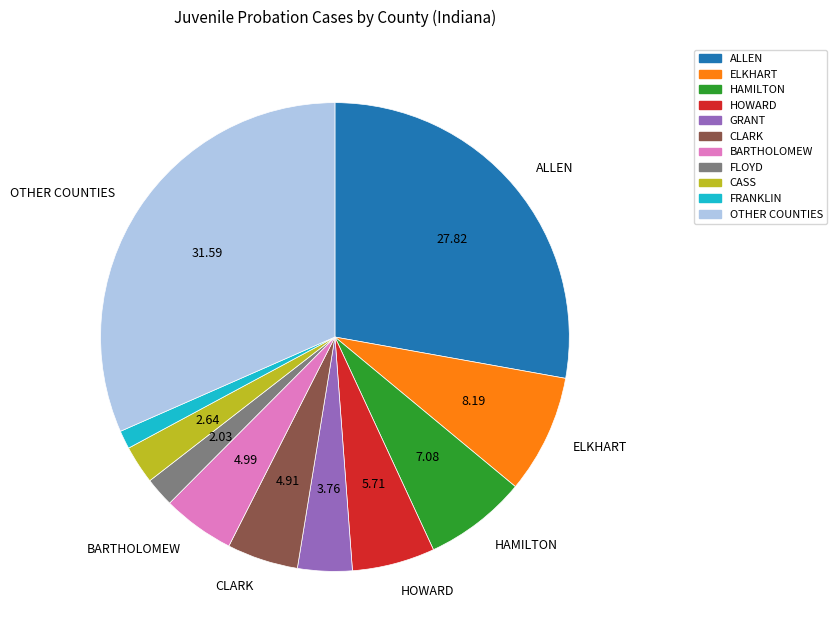

How many segments does this pie chart have?

11